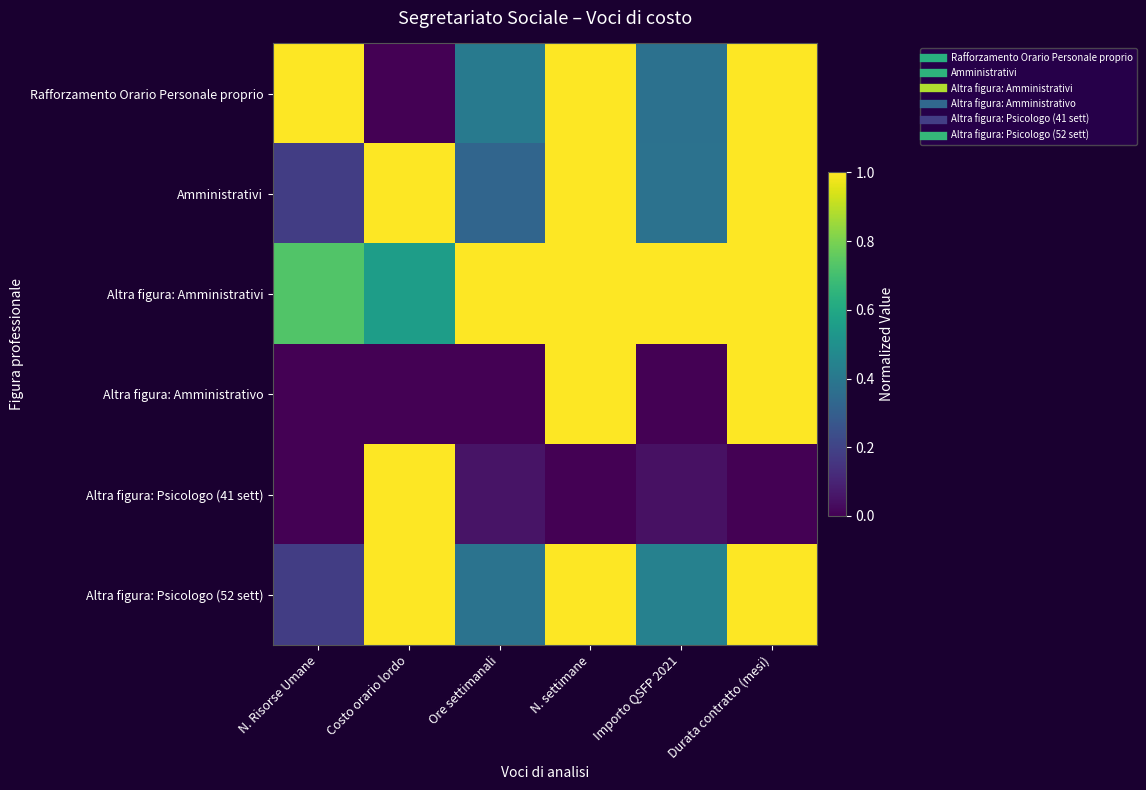

Reading right to left, transcribe all the data shown in this chart.

Rafforzamento Orario Personale proprio: Durata contratto (mesi)=1.0	Importo QSFP 2021=0.4	N. settimane=1.0	Ore settimanali=0.4	Costo orario lordo=0.0	N. Risorse Umane=1.0
Amministrativi: Durata contratto (mesi)=1.0	Importo QSFP 2021=0.4	N. settimane=1.0	Ore settimanali=0.3	Costo orario lordo=1.0	N. Risorse Umane=0.2
Altra figura: Amministrativi: Durata contratto (mesi)=1.0	Importo QSFP 2021=1.0	N. settimane=1.0	Ore settimanali=1.0	Costo orario lordo=0.6	N. Risorse Umane=0.7
Altra figura: Amministrativo: Durata contratto (mesi)=1.0	Importo QSFP 2021=0.0	N. settimane=1.0	Ore settimanali=0.0	Costo orario lordo=0.0	N. Risorse Umane=0.0
Altra figura: Psicologo (41 sett): Durata contratto (mesi)=0.0	Importo QSFP 2021=0.0	N. settimane=0.0	Ore settimanali=0.1	Costo orario lordo=1.0	N. Risorse Umane=0.0
Altra figura: Psicologo (52 sett): Durata contratto (mesi)=1.0	Importo QSFP 2021=0.4	N. settimane=1.0	Ore settimanali=0.4	Costo orario lordo=1.0	N. Risorse Umane=0.2